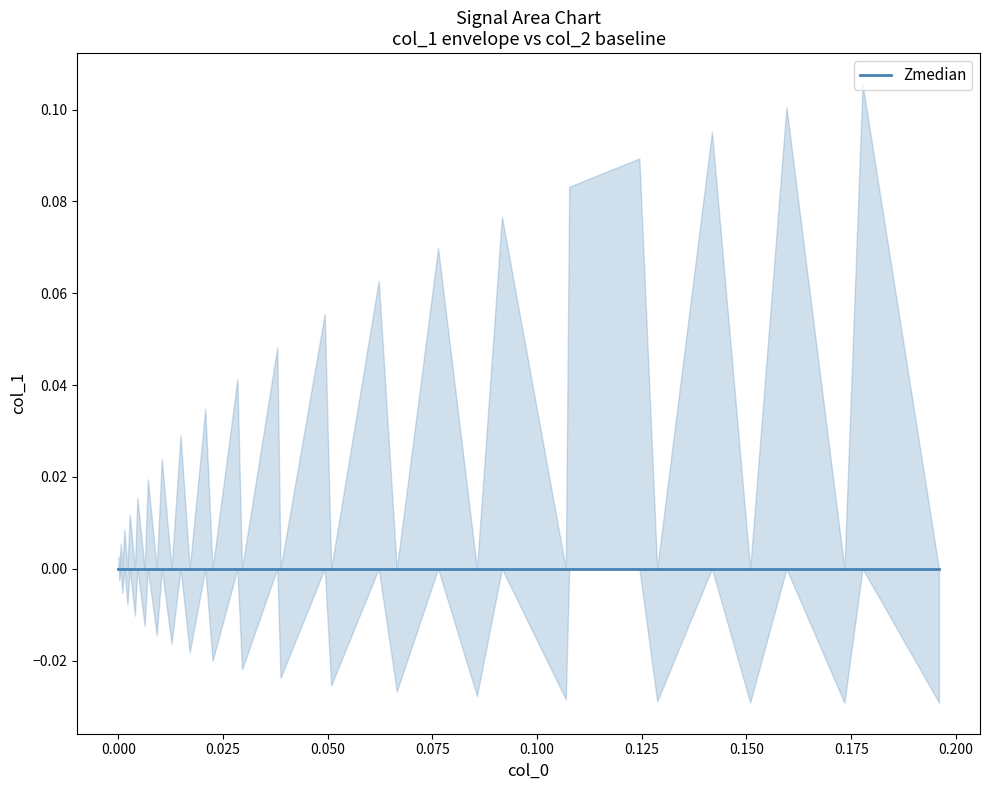

The col_2 series shows 0.0 at 26. True or false?

True